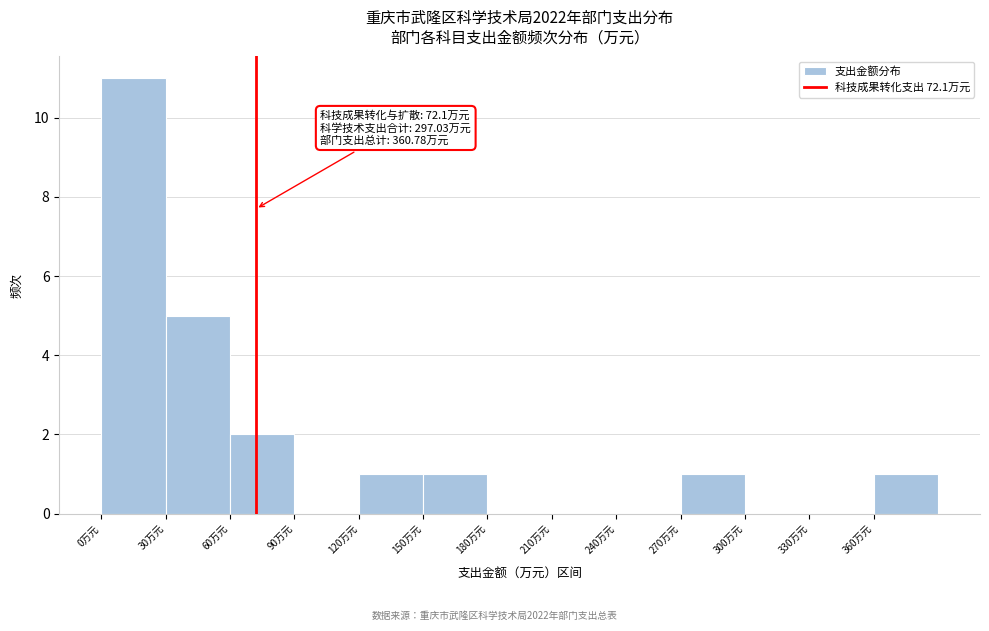

Which range on the x-axis has the tallest bar?

0 to 30